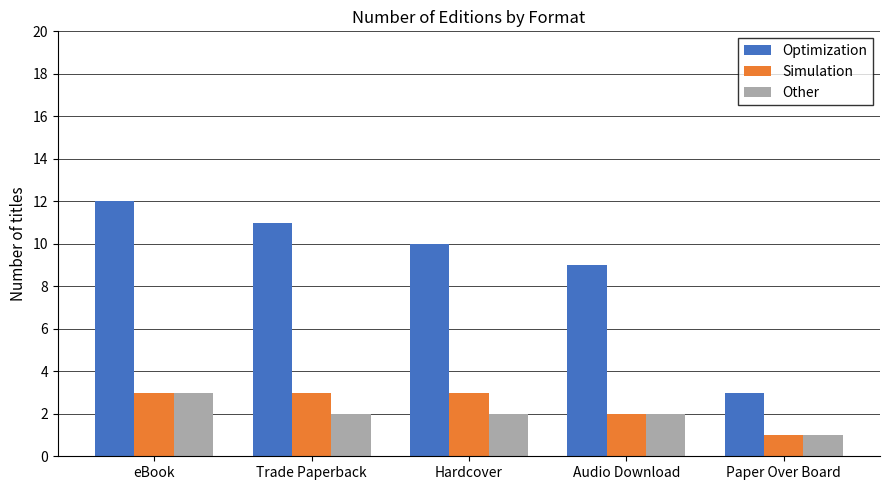

Rank the categories by Optimization value from lowest to highest.

Paper Over Board, Audio Download, Hardcover, Trade Paperback, eBook